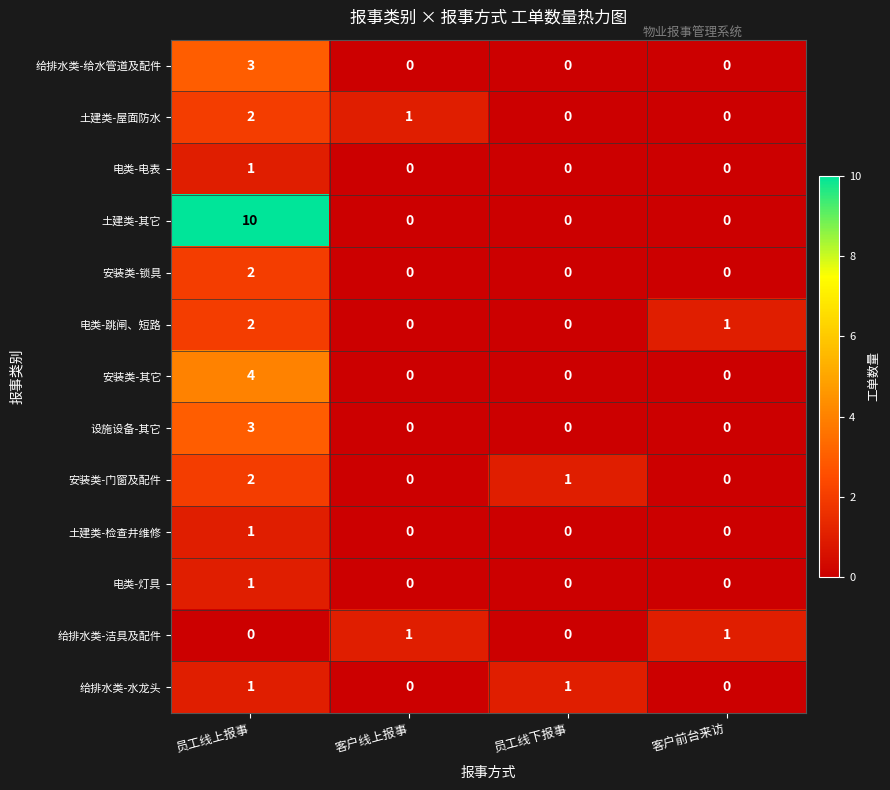

Which series has the largest total across all categories?

土建类-其它